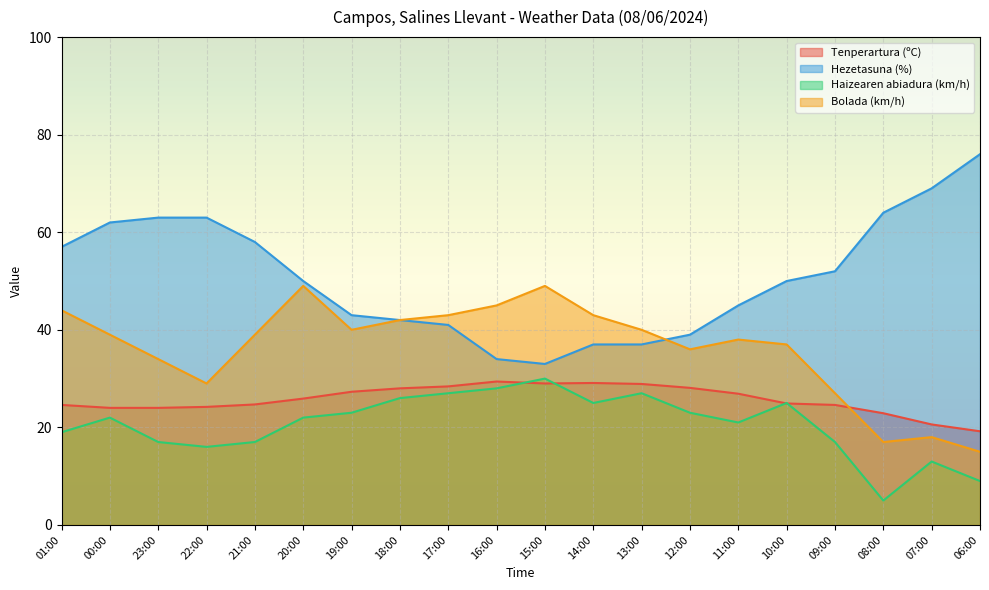

Which series changed the most between 17:00 and 09:00?

Bolada (km/h)